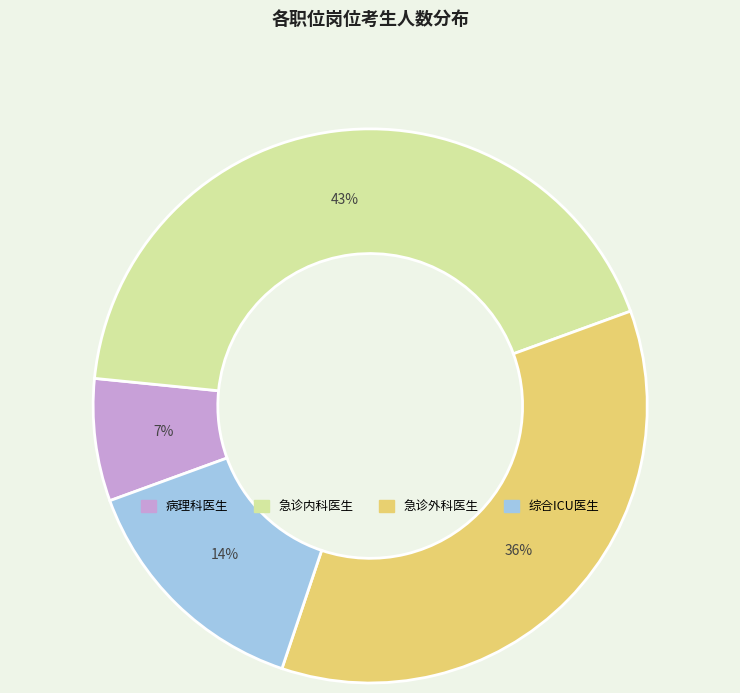

To the nearest percent, what is the difference between the largest and smallest slice percentages?

36%